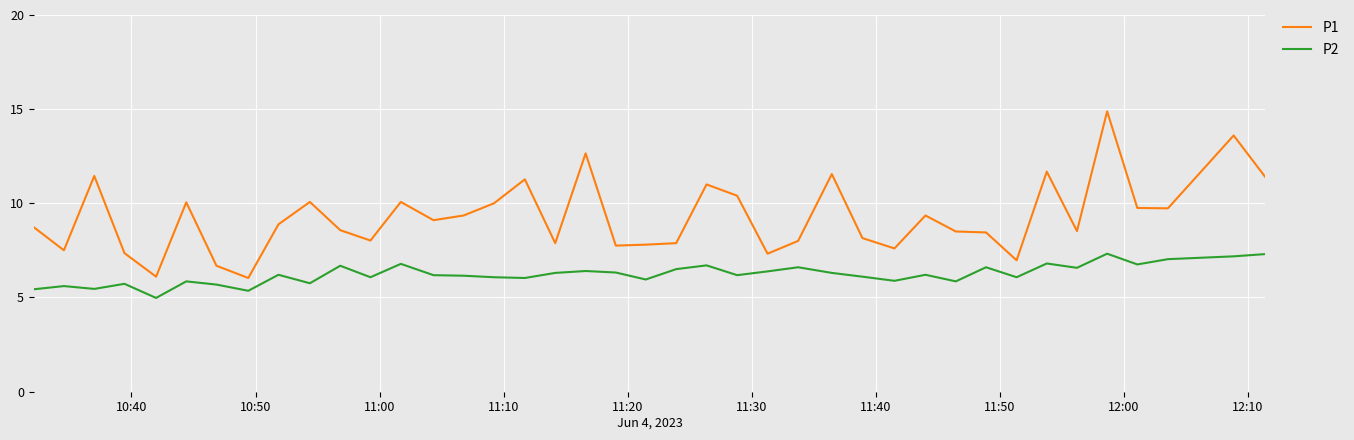

Which series has the largest total across all categories?

P1